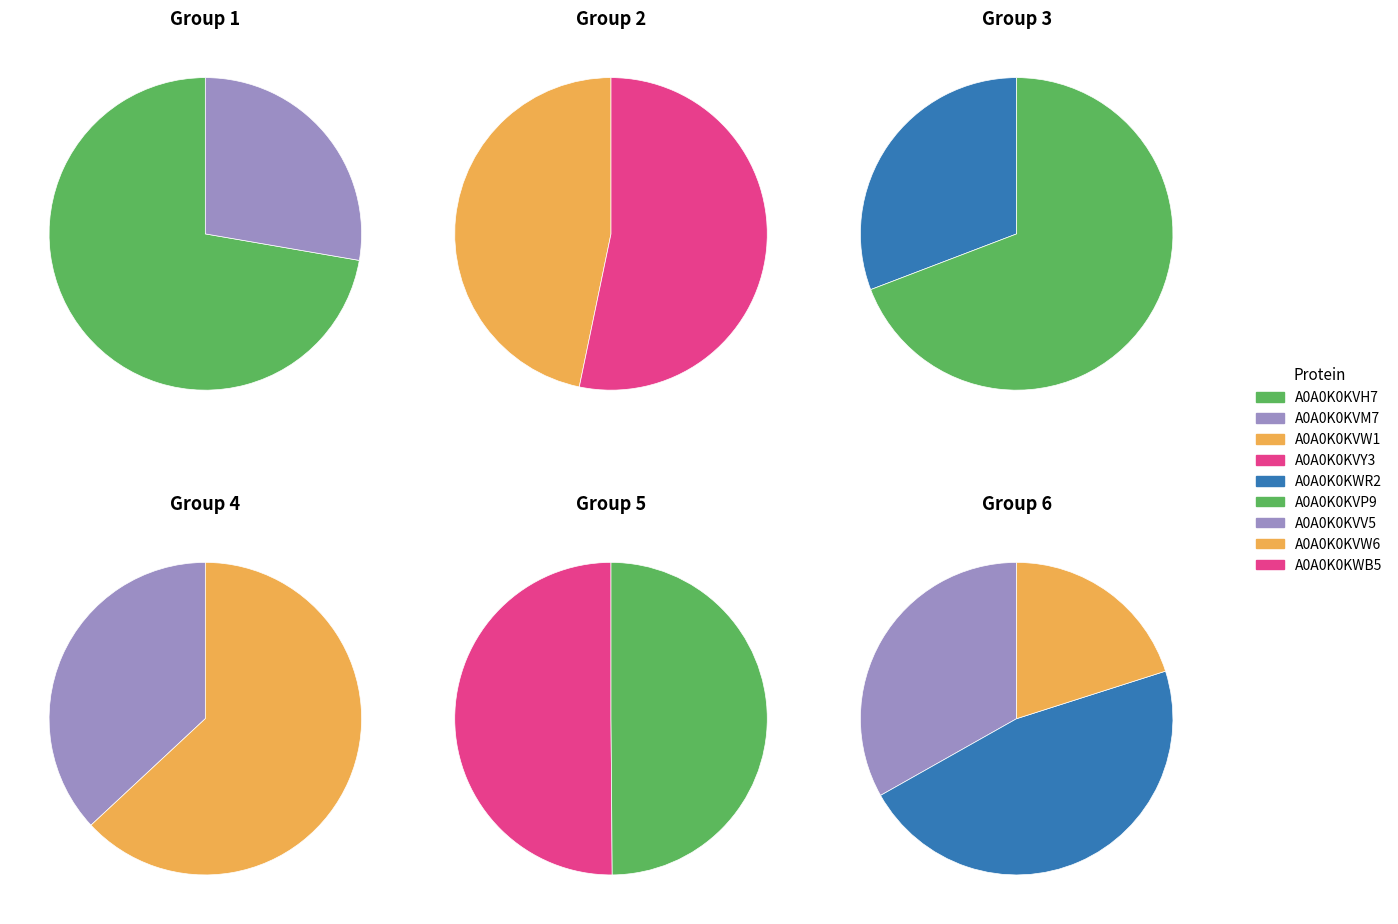

Which has a higher value, A0A0K0KVH7 or A0A0K0KVV5?

A0A0K0KVH7